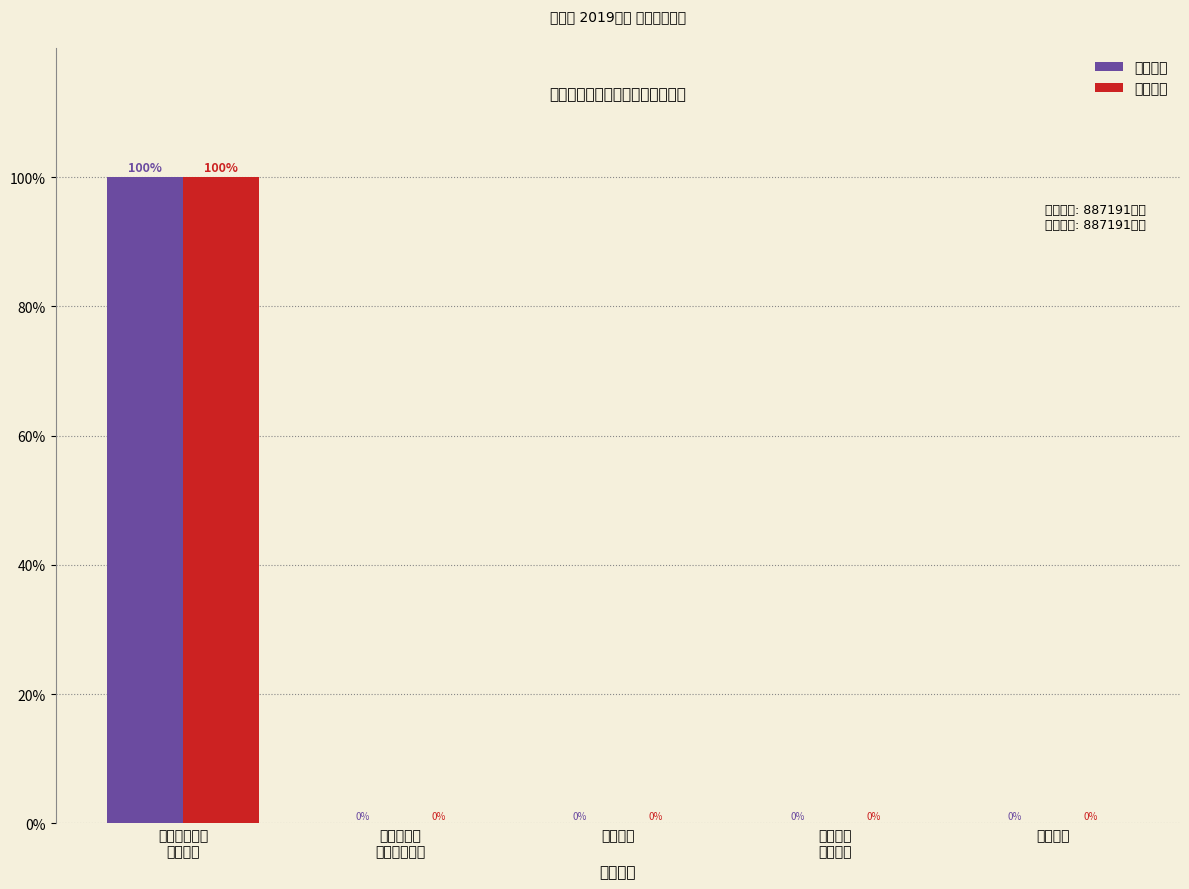

What is the sum of all 支出项目 values?

100